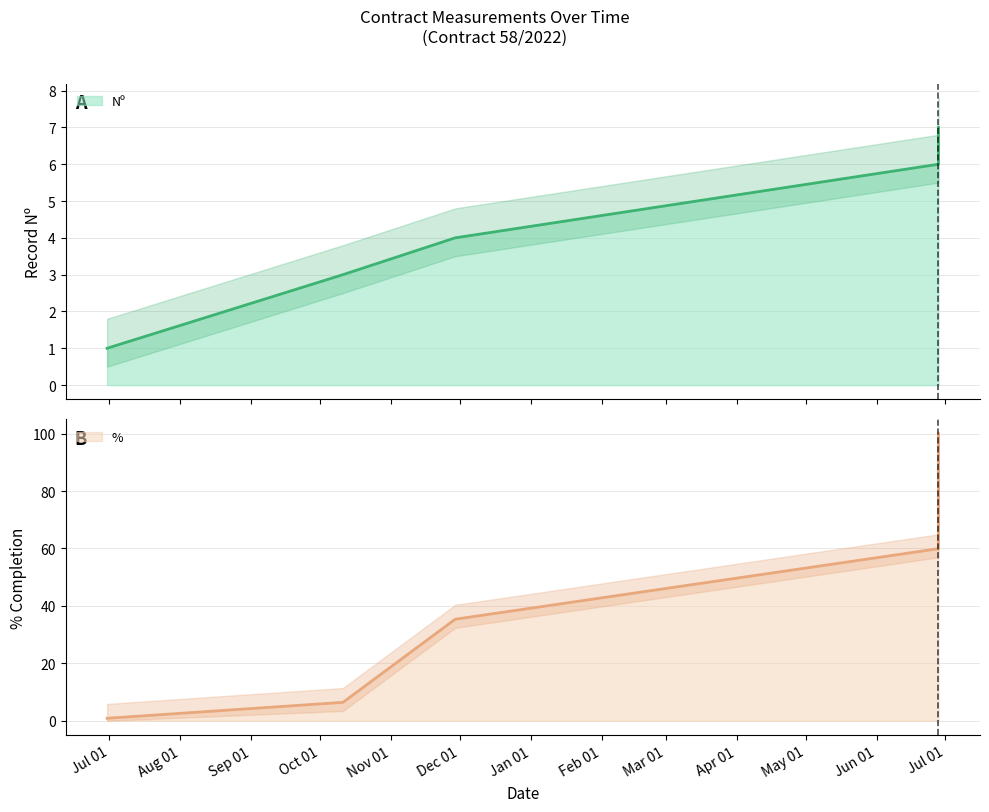

What is the sum of all Nº values?

21.0